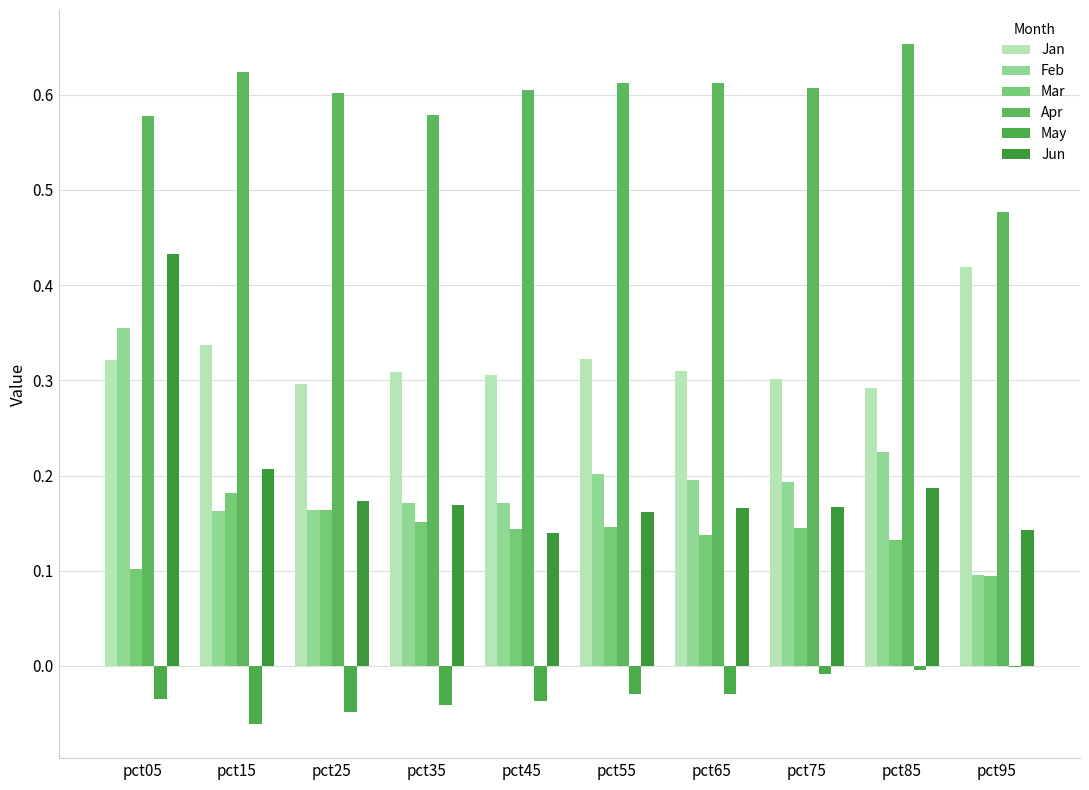

Reading right to left, extract all data points from this chart.

Jan: 0.4	0.3	0.3	0.3	0.3	0.3	0.3	0.3	0.3	0.3
Feb: 0.1	0.2	0.2	0.2	0.2	0.2	0.2	0.2	0.2	0.4
Mar: 0.1	0.1	0.1	0.1	0.1	0.1	0.2	0.2	0.2	0.1
Apr: 0.5	0.7	0.6	0.6	0.6	0.6	0.6	0.6	0.6	0.6
May: -0.0	-0.0	-0.0	-0.0	-0.0	-0.0	-0.0	-0.0	-0.1	-0.0
Jun: 0.1	0.2	0.2	0.2	0.2	0.1	0.2	0.2	0.2	0.4